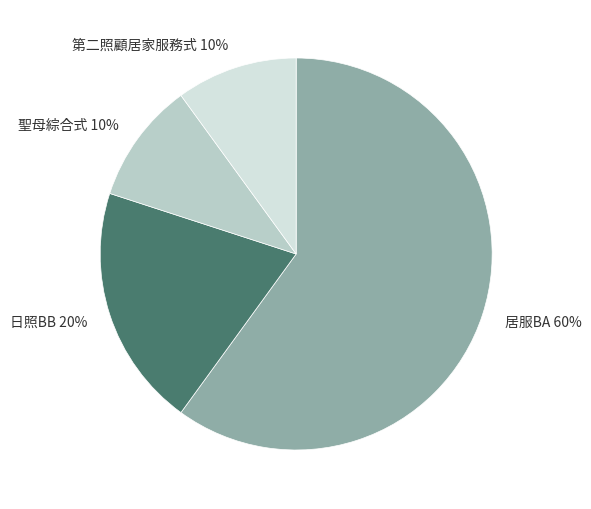

How many slices are in this pie chart?

4